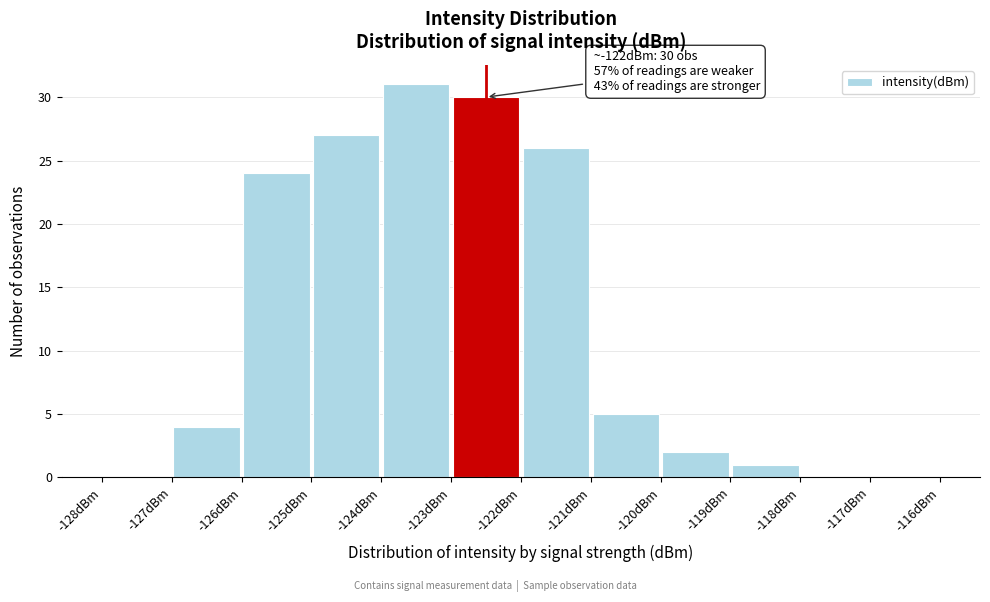

Which range on the x-axis has the tallest bar?

-124 to -123